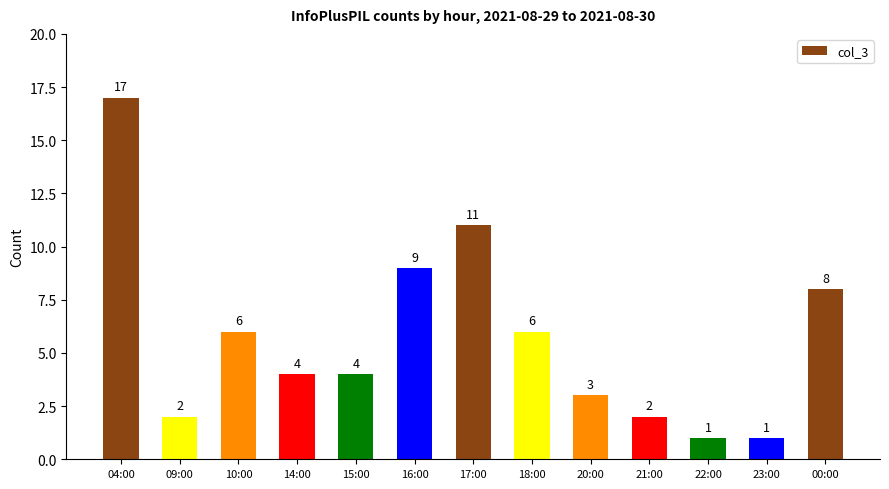

Is it true that the value at 21:00 is 1?

False